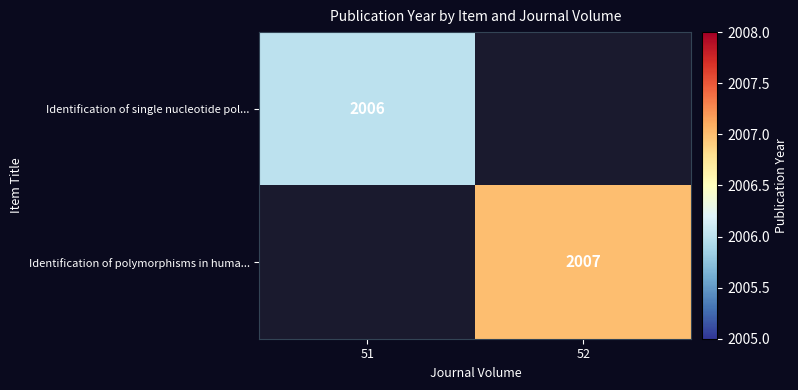

Which has a higher value, 51 or 52?

52